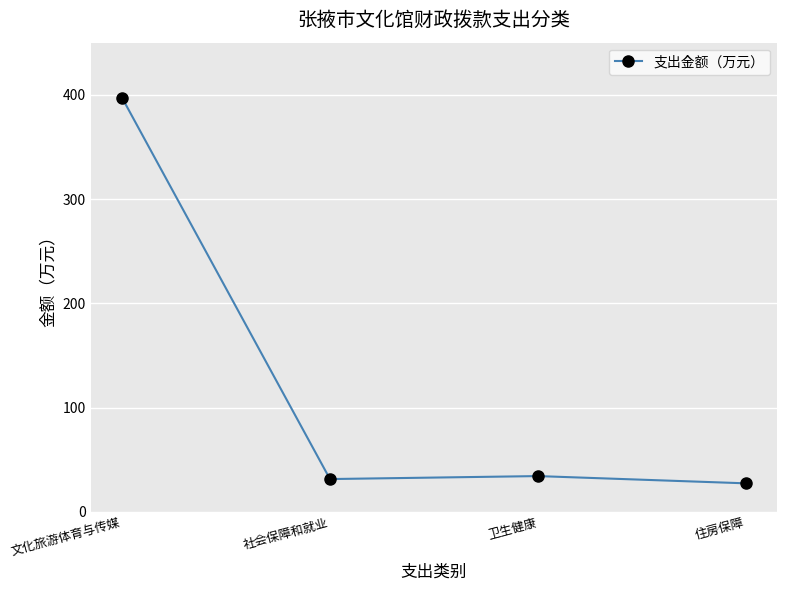

Where is the first local maximum?

卫生健康